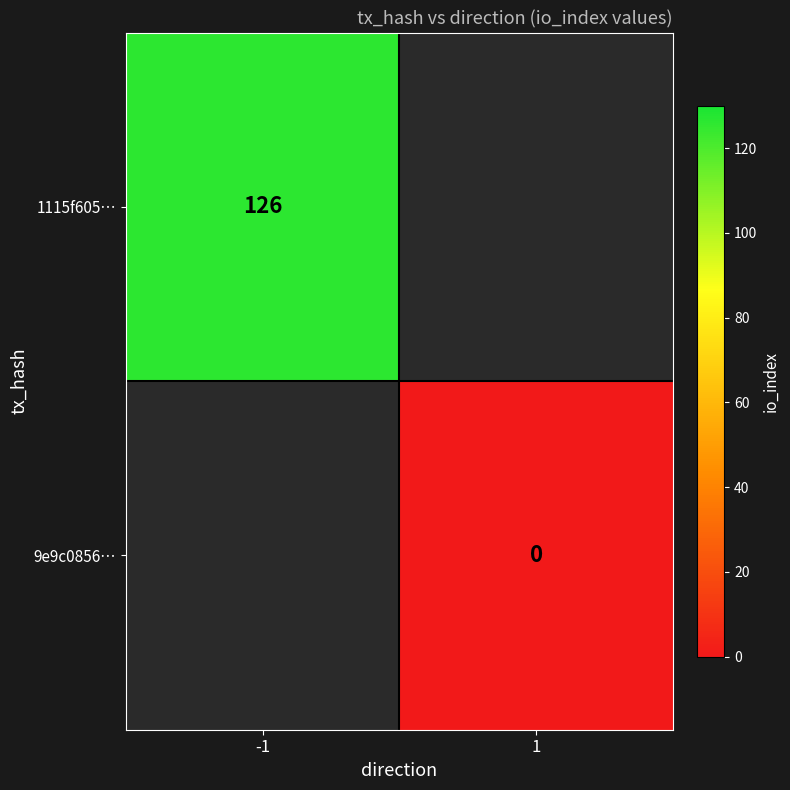

At how many categories does at least one series exceed 63?

1